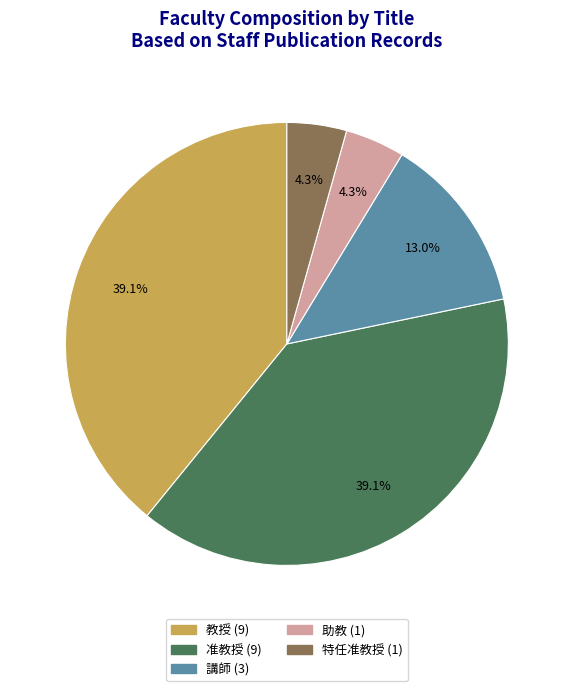

How many segments does this pie chart have?

5